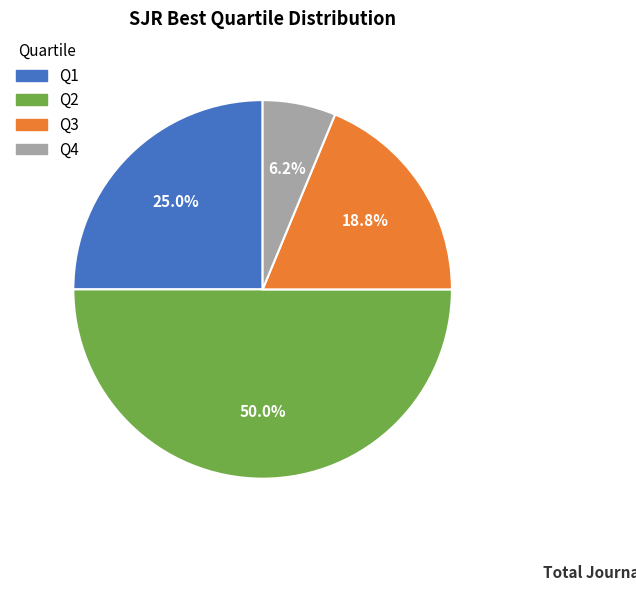

Does Q4 account for over 50% of the chart?

No